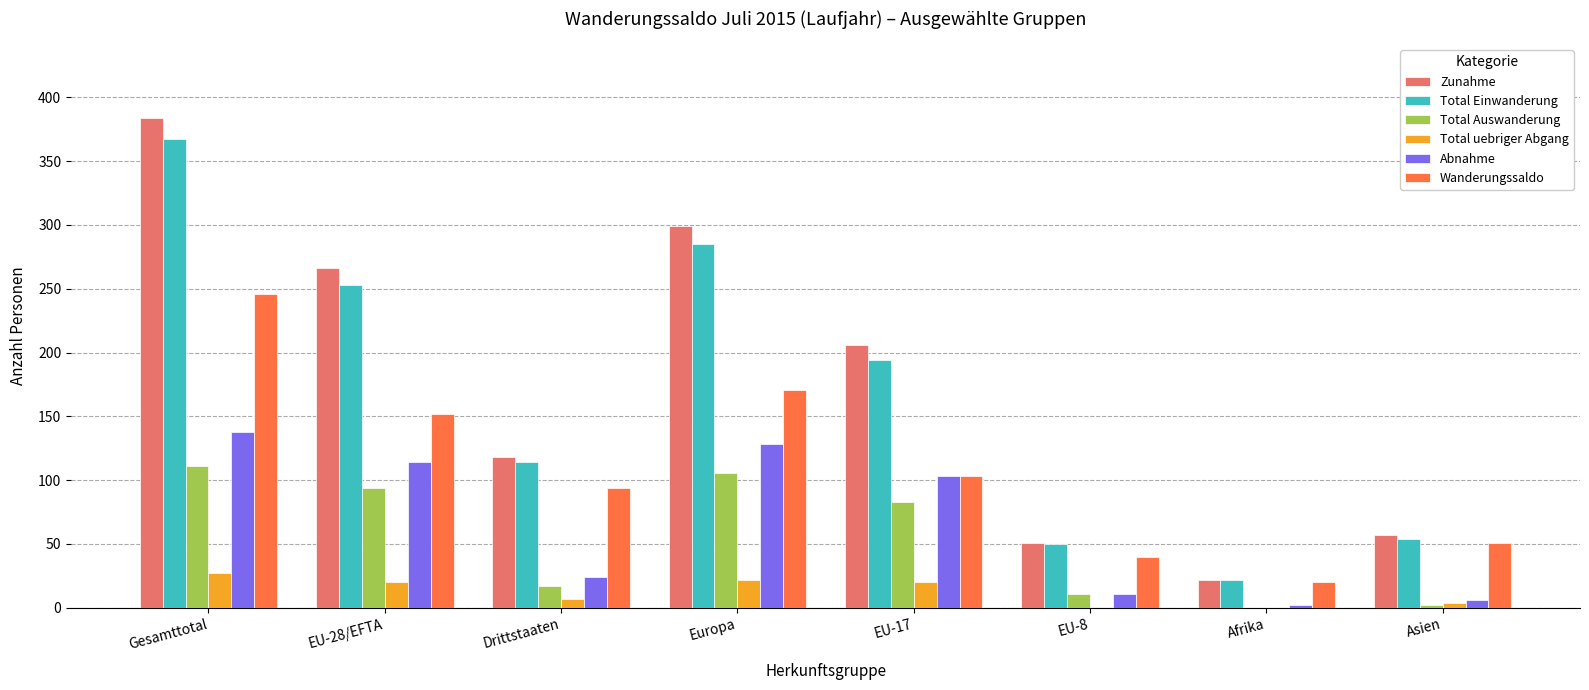

What is the sum of all Total Auswanderung values?

425